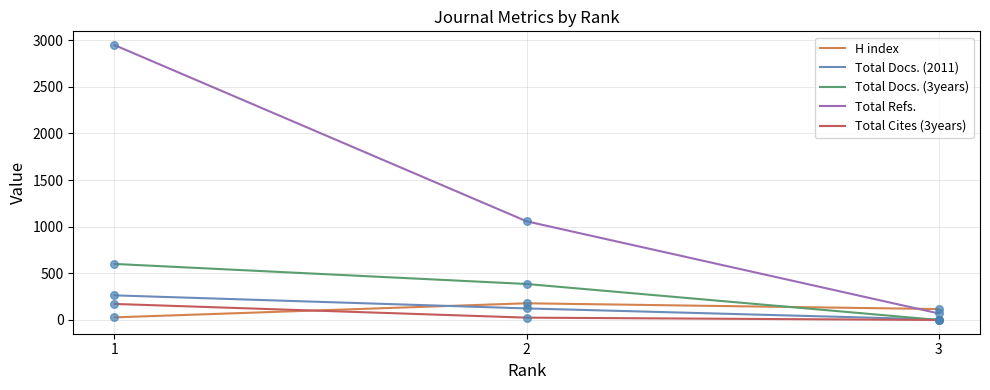

Which series has the largest range (max minus min)?

Total Refs.